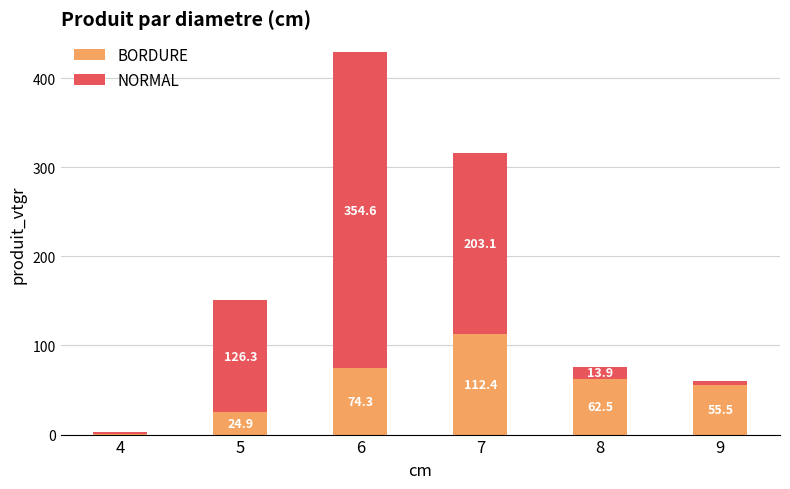

At which category is the sum across all series the highest?

6